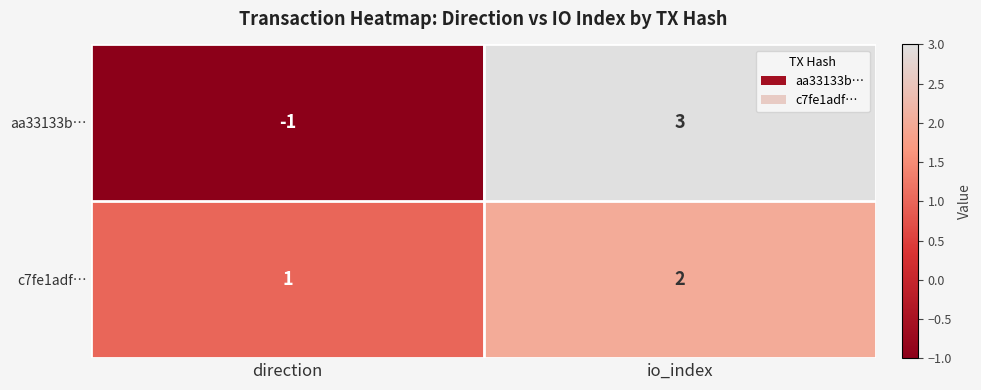

At which label is aa33133b… closest to 1?

direction